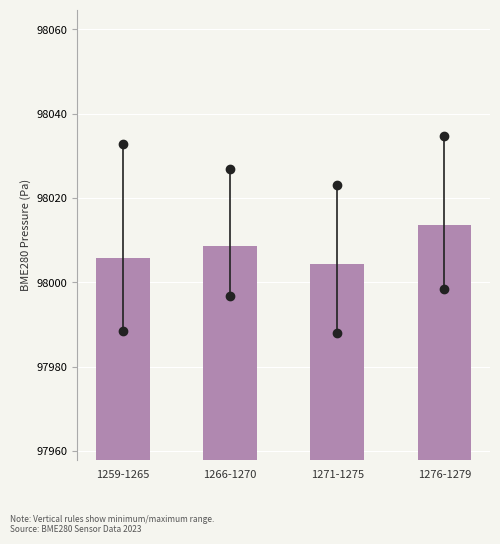

Reading right to left, list all the values displayed in this chart.

98013.5	98004.3	98008.6	98005.8